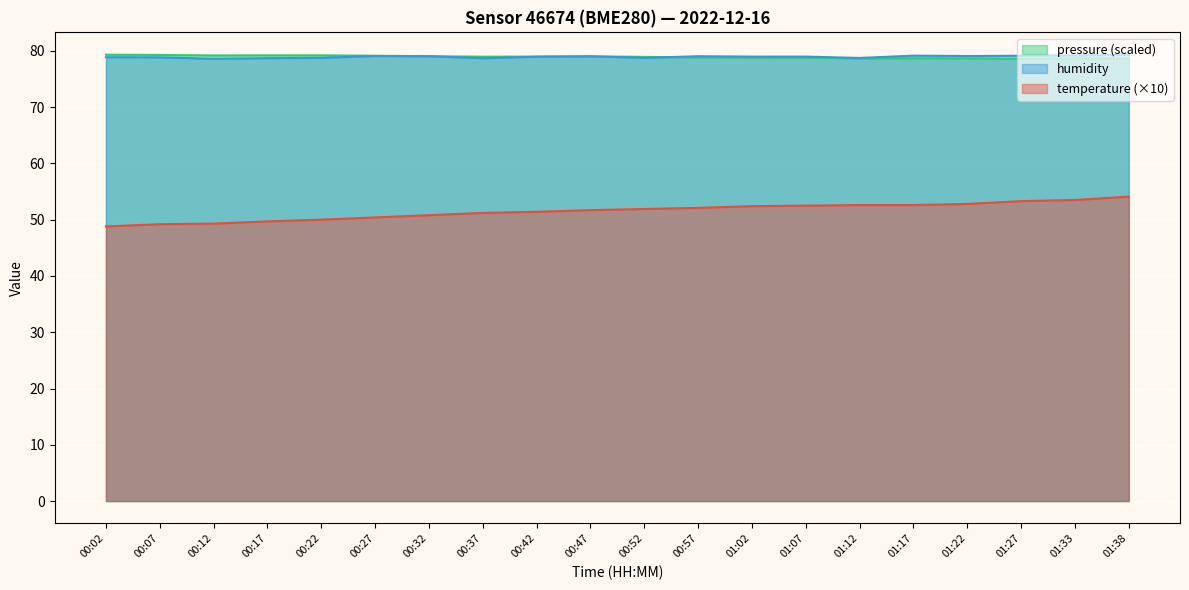

What is the difference between the second highest and second lowest values in the temperature series?

4.3